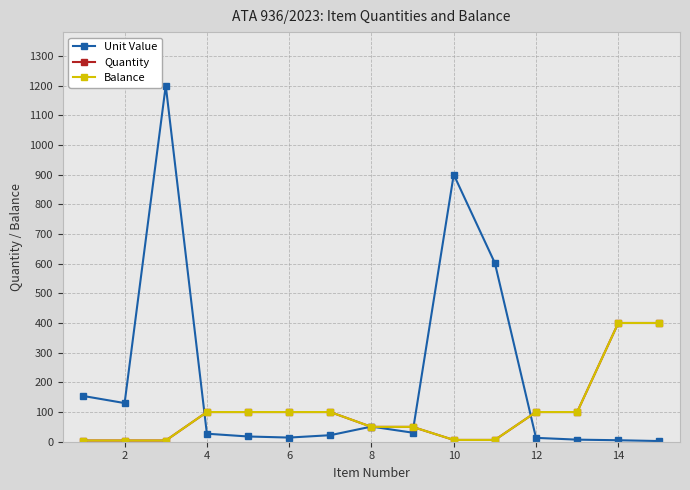

Reading left to right, extract all data points from this chart.

Unit Value: 154.0	130.2	1200.0	27.0	17.6	14.0	22.0	51.0	30.5	900.0	602.0	13.0	7.0	5.0	2.2
Quantity: 4.0	4.0	4.0	100.0	100.0	100.0	100.0	50.0	50.0	6.0	6.0	100.0	100.0	400.0	400.0
Balance: 4.0	4.0	4.0	100.0	100.0	100.0	100.0	50.0	50.0	6.0	6.0	100.0	100.0	400.0	400.0